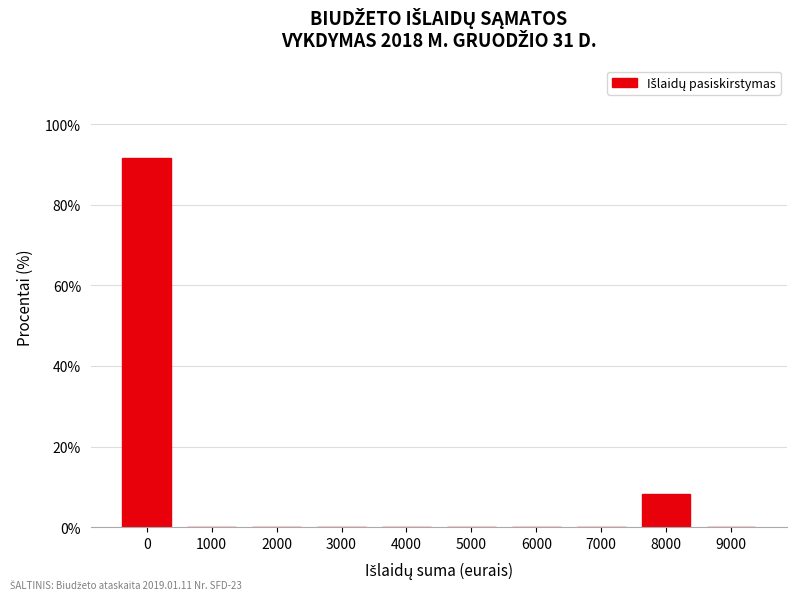

Reading left to right, extract all data points from this chart.

0=91.7	1000=0.0	2000=0.0	3000=0.0	4000=0.0	5000=0.0	6000=0.0	7000=0.0	8000=8.3	9000=0.0